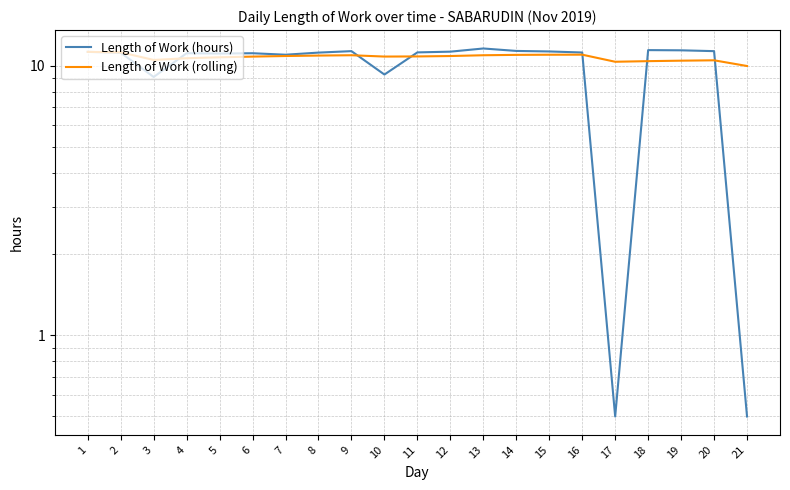

The Length of Work (rolling) series shows 16.0 at 4. True or false?

False